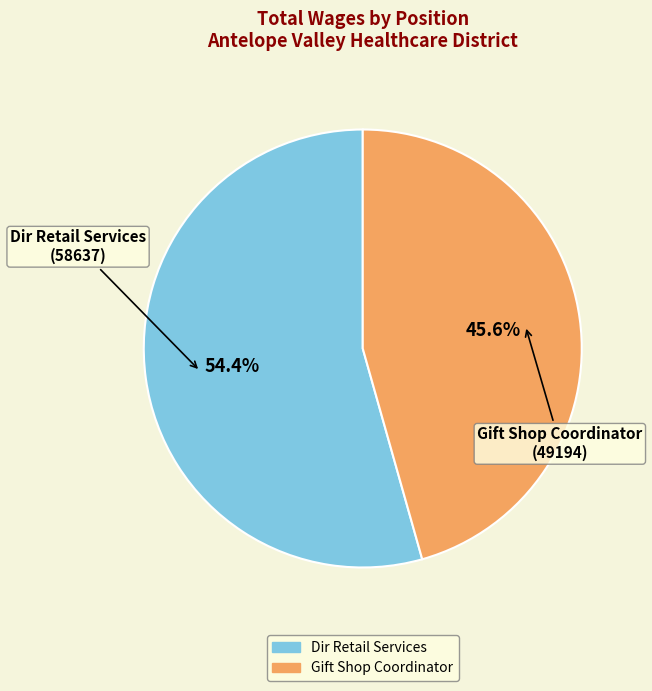

To the nearest percent, what is the difference between the Dir Retail Services and Gift Shop Coordinator slice percentages?

9%